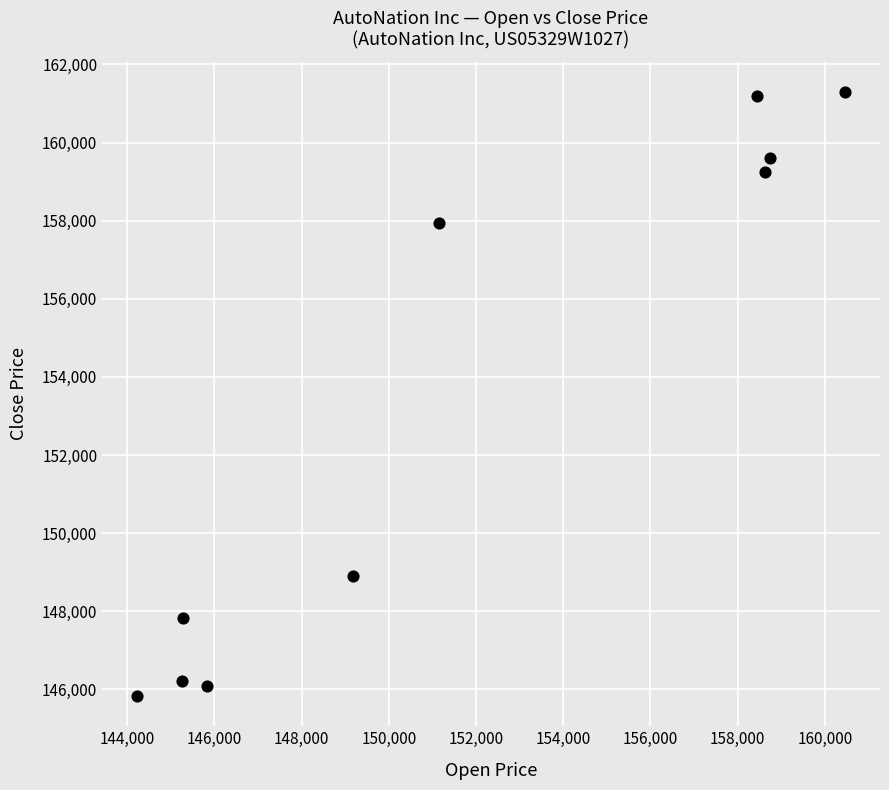

What Y value in the scatter plot is closest to 153563?

157934